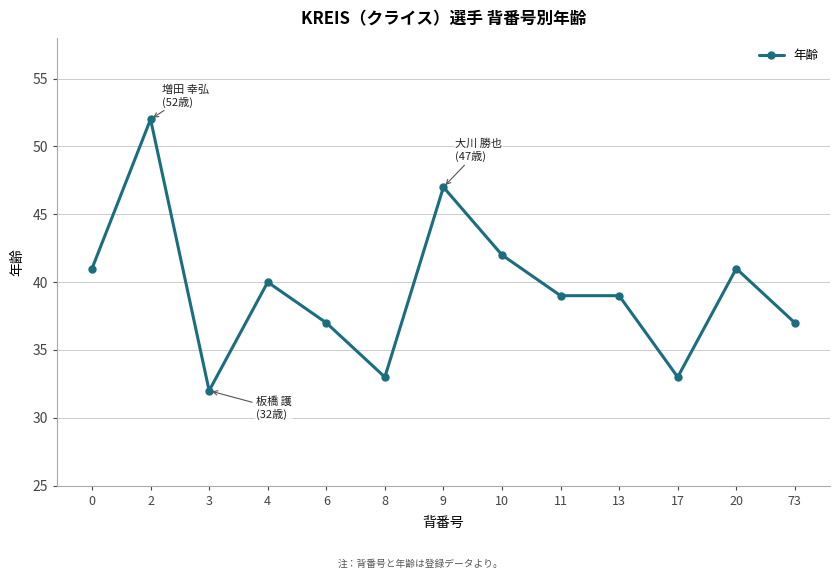

At which category does the chart reach its minimum across all series?

3